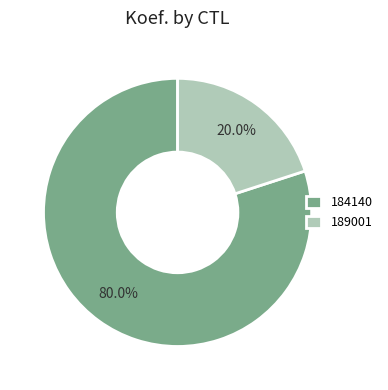

Rank the categories by value from highest to lowest.

184140, 189001